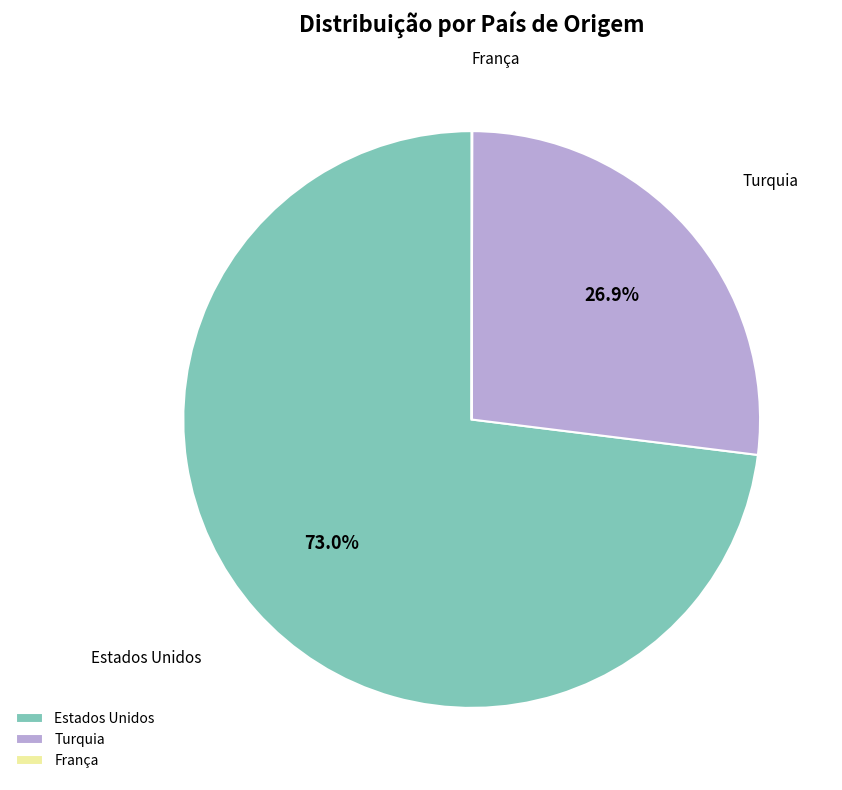

Between Estados Unidos and Turquia, which is larger?

Estados Unidos